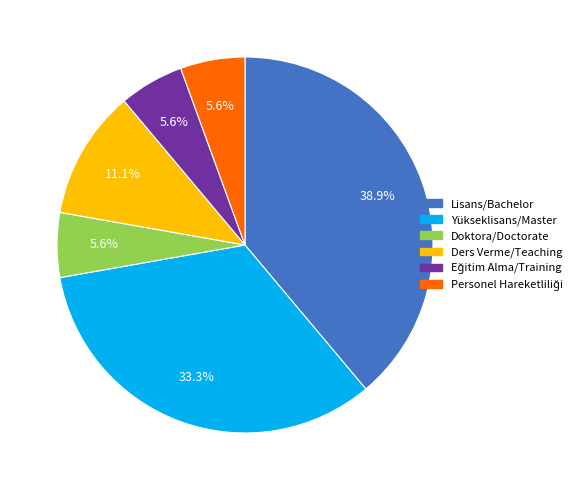

Which category has the biggest portion of the pie?

Lisans/Bachelor